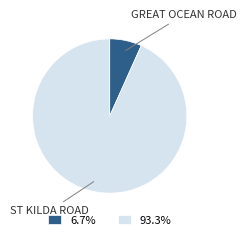

Approximately how many times larger is the value at 93.3% compared to 6.7%?

13.9